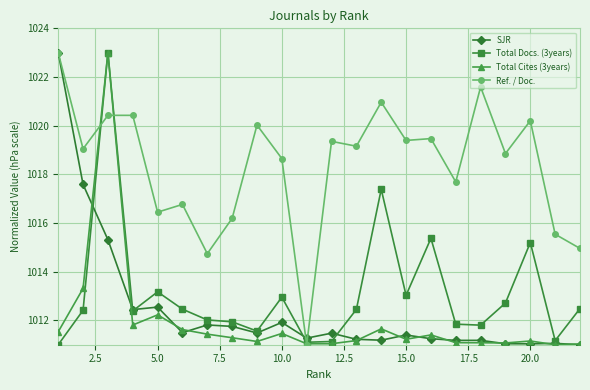

What is the value of the Total Cites (3years) point at the 1st from the left?

1011.5